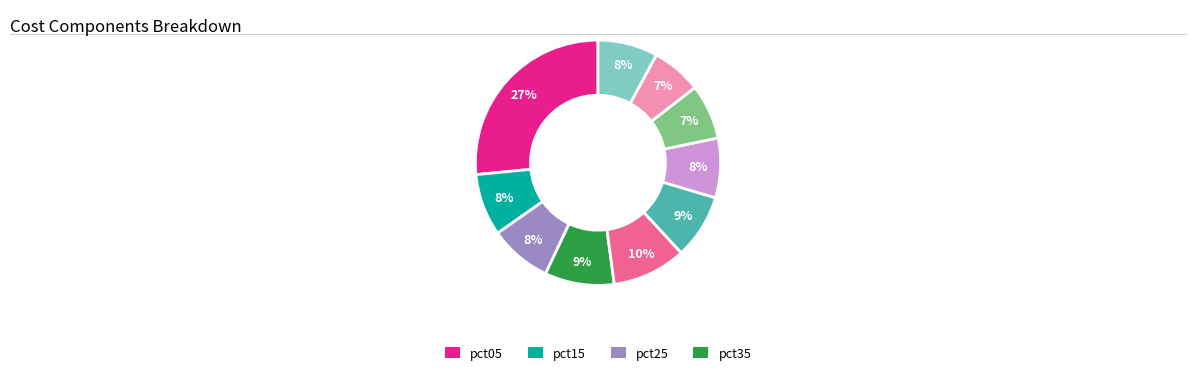

To the nearest percent, what is the average slice percentage?

10%